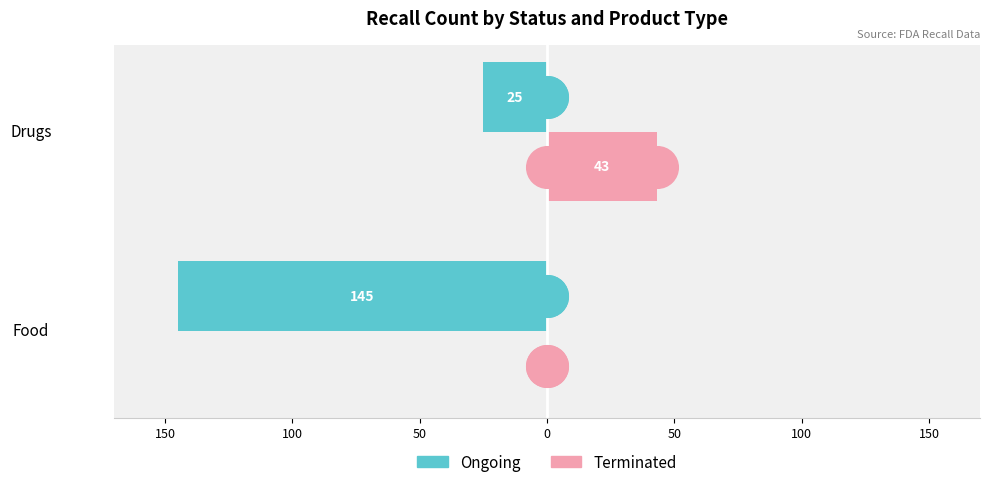

Which series reaches the maximum Y coordinate?

Terminated